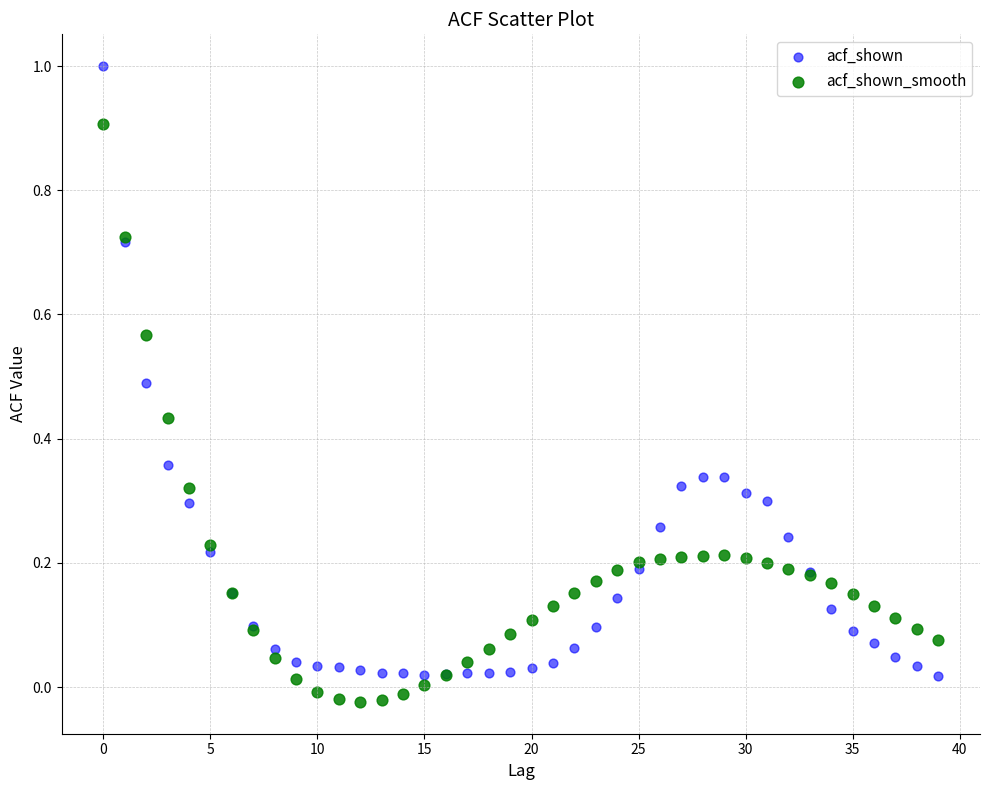

What are all the series names shown in the legend?

acf_shown, acf_shown_smooth